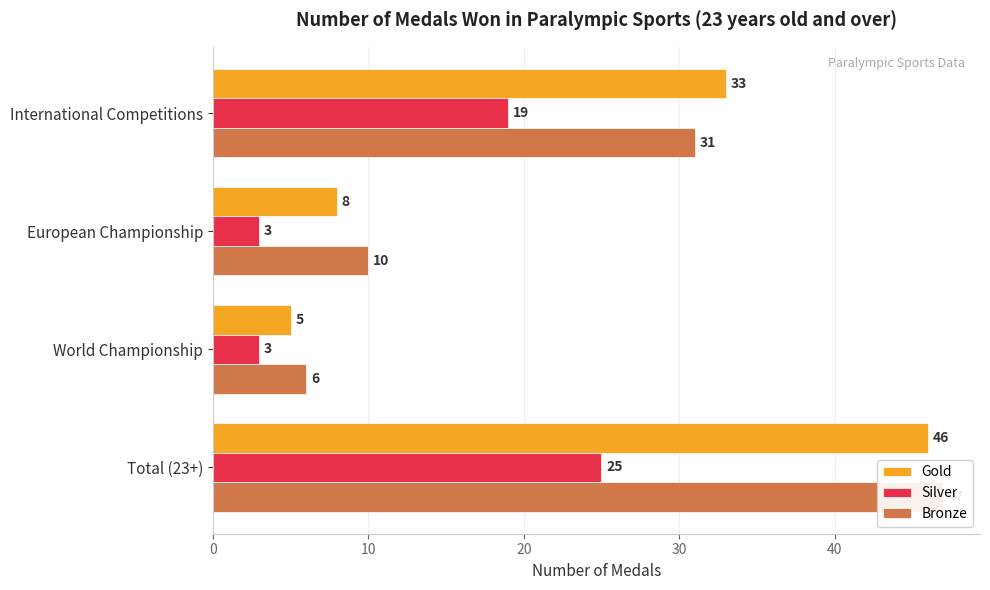

What is the difference between the second highest and second lowest values in the Bronze series?

21